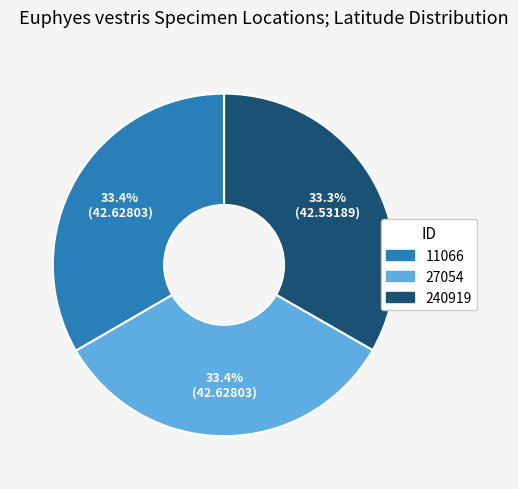

To the nearest percent, what portion does 11066 represent?

33%